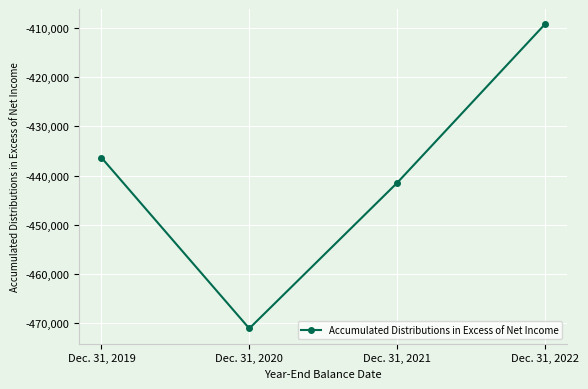

List the labels in order of value, largest first.

Dec. 31, 2022, Dec. 31, 2019, Dec. 31, 2021, Dec. 31, 2020